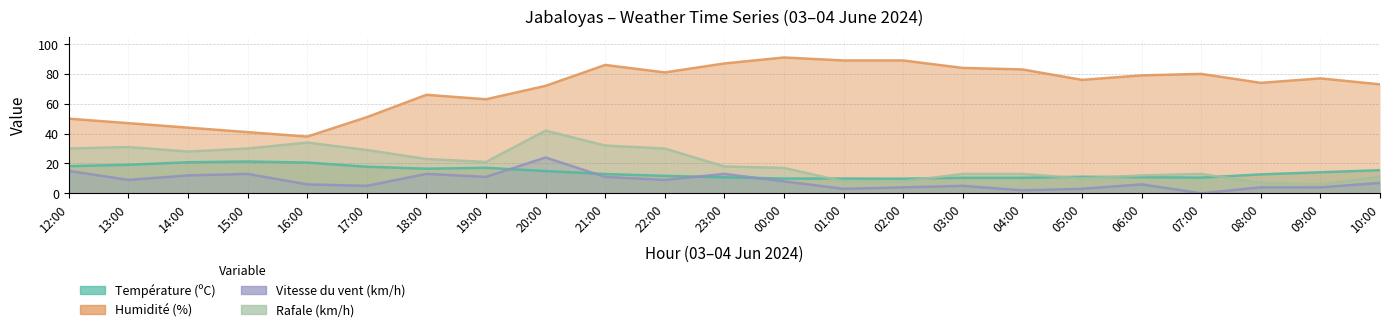

How many lines are shown in the chart?

4